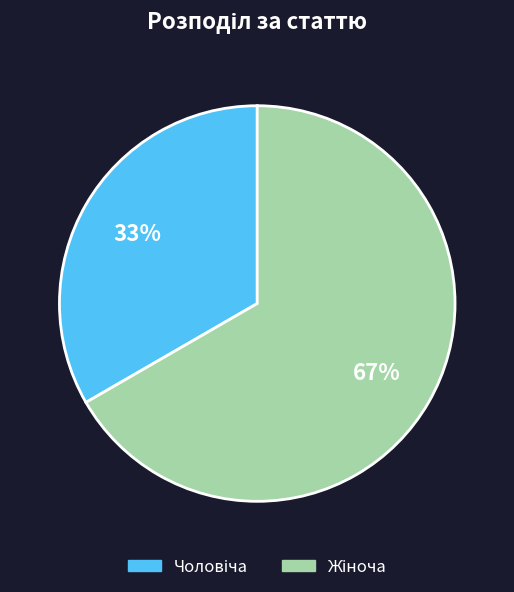

To the nearest percent, what is the average slice percentage?

50%